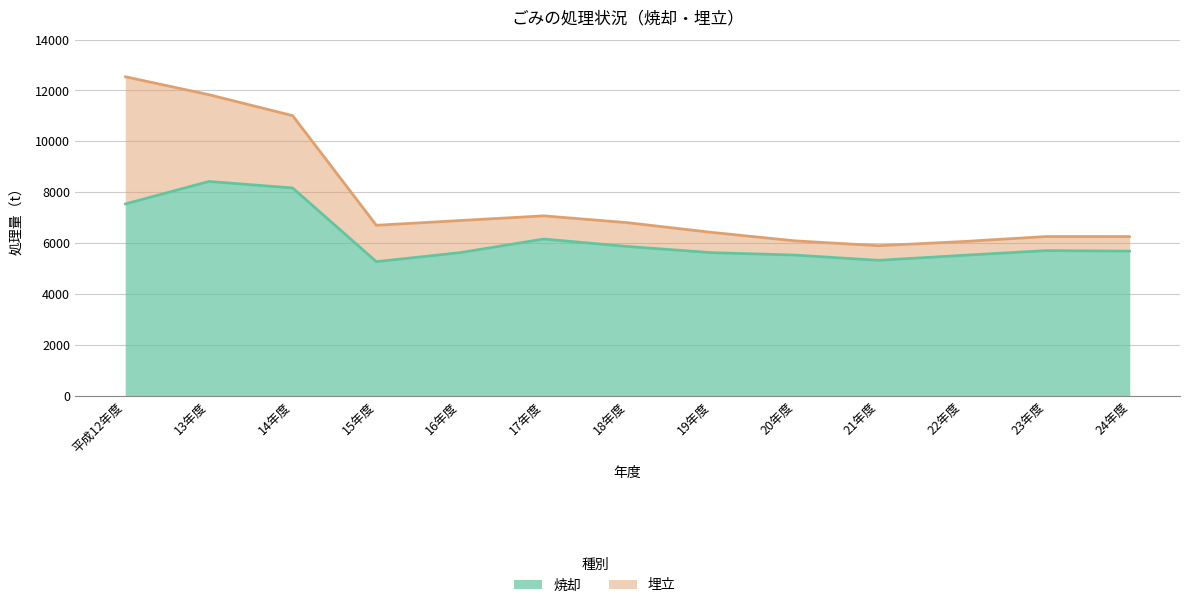

What is the minimum value shown in the chart?

5265